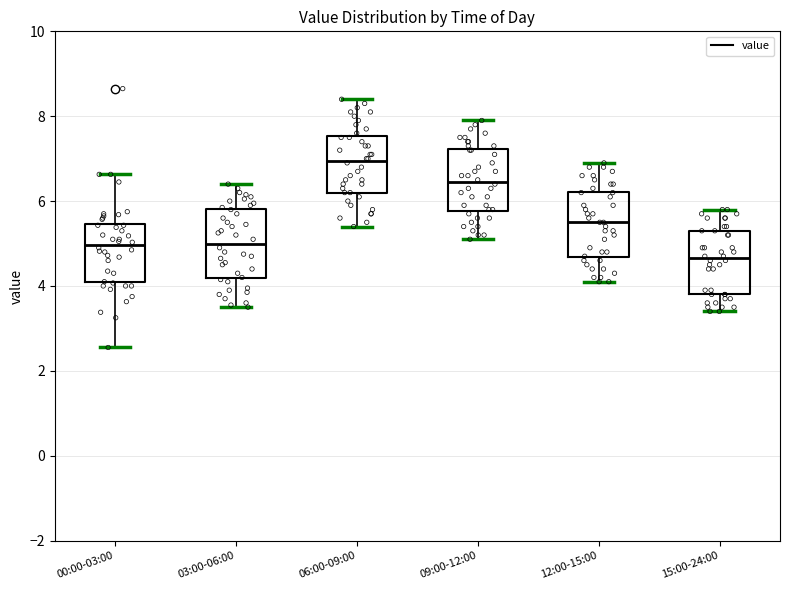

Which box has the highest median line?

06:00-09:00